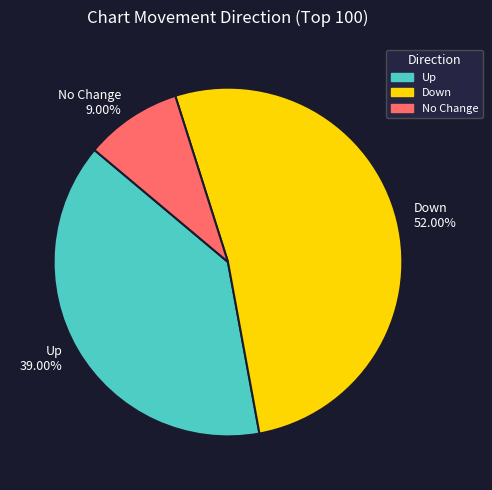

What is the ratio of the value at Up 39.00% to the value at No Change 9.00%?

4.3